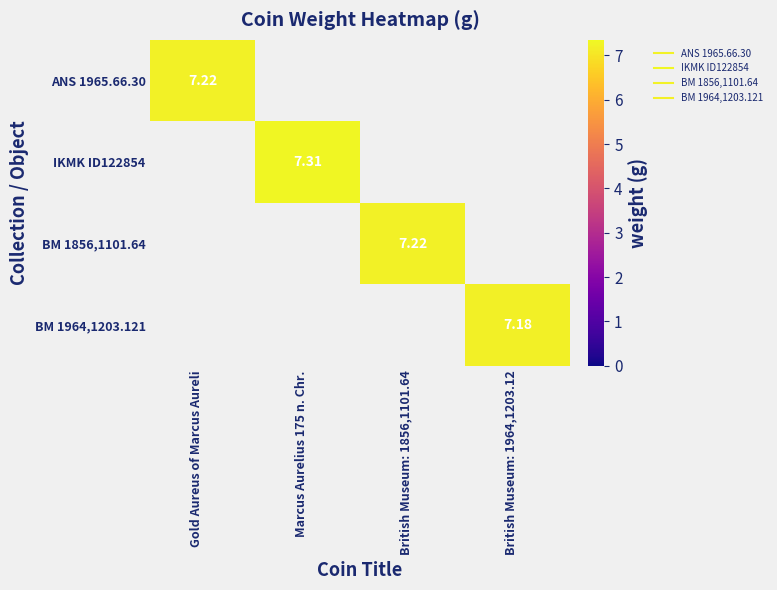

Rank the series by their maximum value, from lowest to highest.

BM 1964,1203.121, ANS 1965.66.30, BM 1856,1101.64, IKMK ID122854